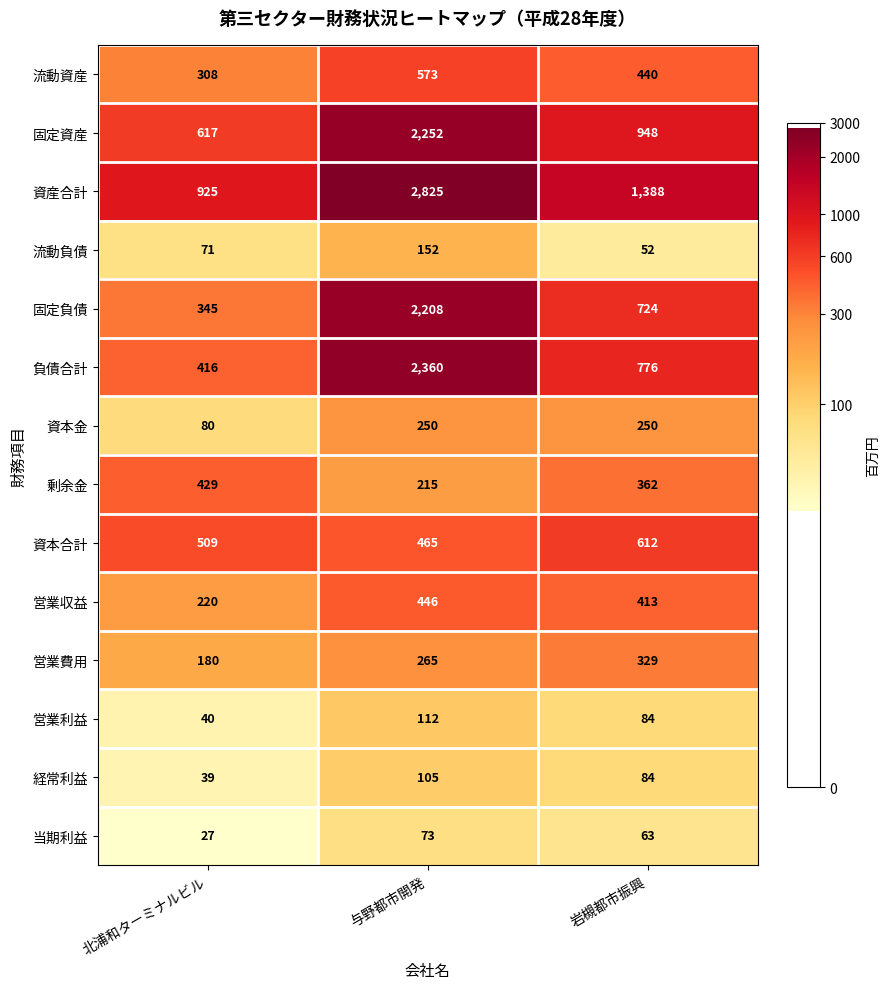

What is the difference between the maximum and minimum values in the 剰余金 series?

214